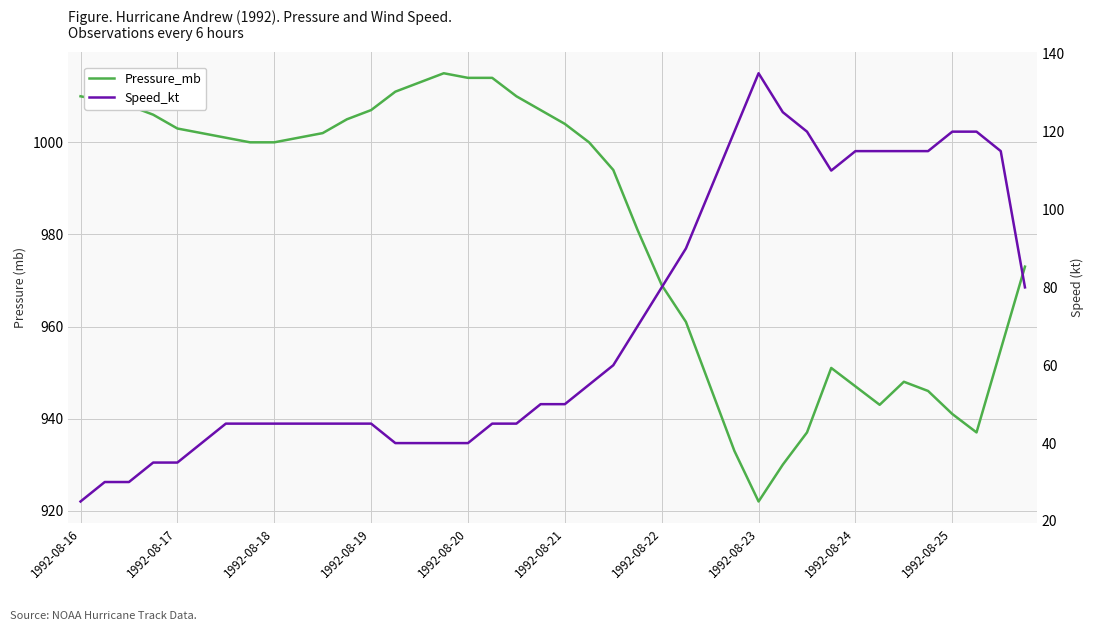

Reading left to right, what are all the values shown in this chart?

Pressure_mb: 1010	1009	1008	1006	1003	1002	1001	1000	1000	1001	1002	1005	1007	1011	1013	1015	1014	1014	1010	1007	1004	1000	994	981	969	961	947	933	922	930	937	951	947	943	948	946	941	937	955	973
Speed_kt: 25	30	30	35	35	40	45	45	45	45	45	45	45	40	40	40	40	45	45	50	50	55	60	70	80	90	105	120	135	125	120	110	115	115	115	115	120	120	115	80